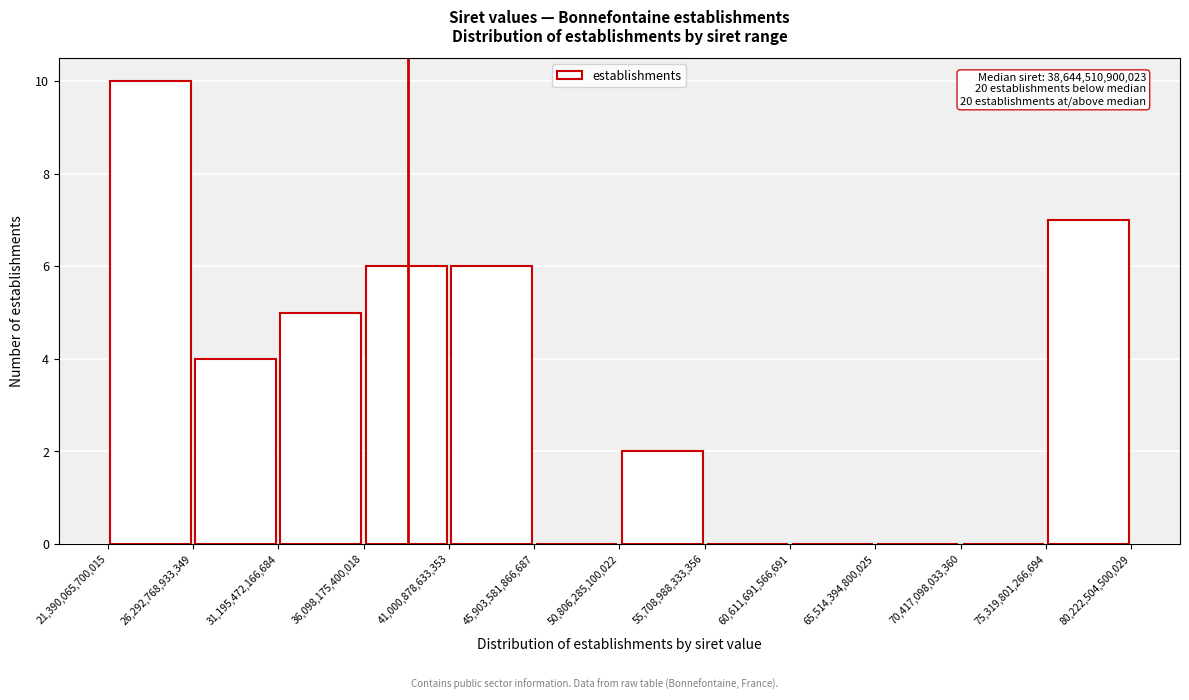

Which range on the x-axis has the tallest bar?

21,390,065,700,015 to 26,292,768,933,349